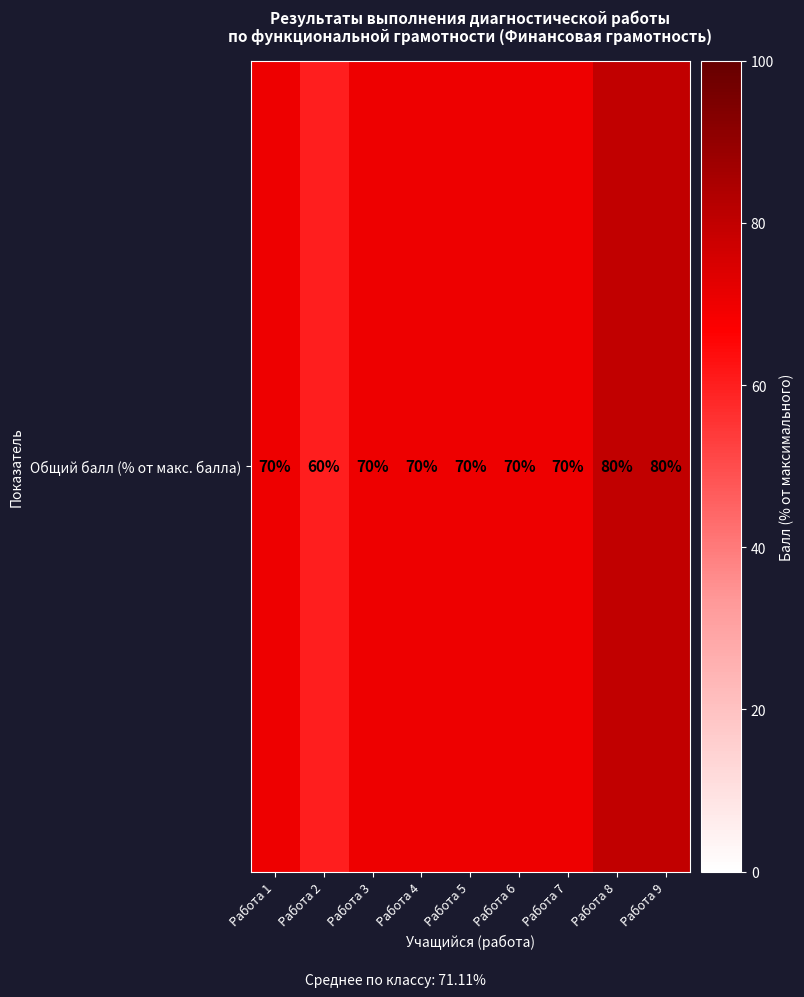

Reading left to right, list all the values displayed in this chart.

70	60	70	70	70	70	70	80	80